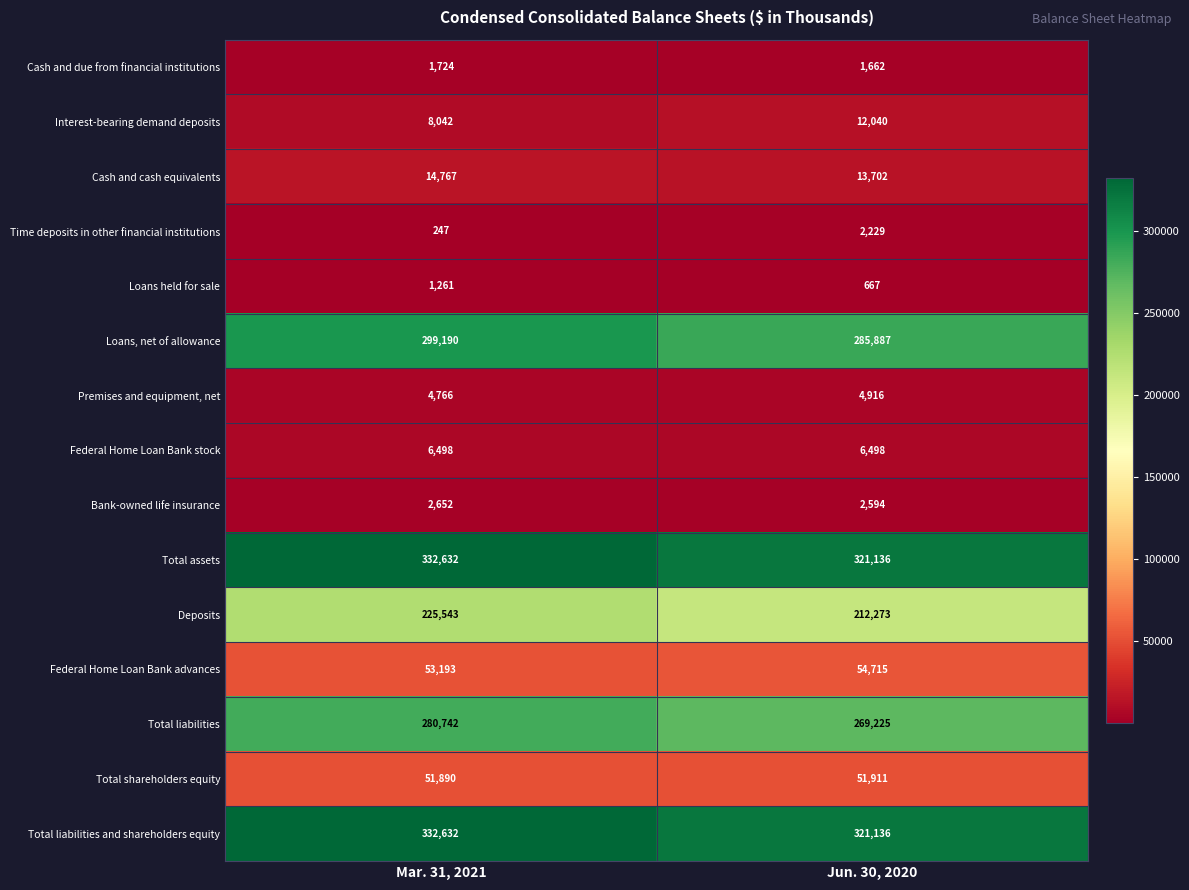

What is the difference between the maximum and minimum values in the Loans held for sale series?

594